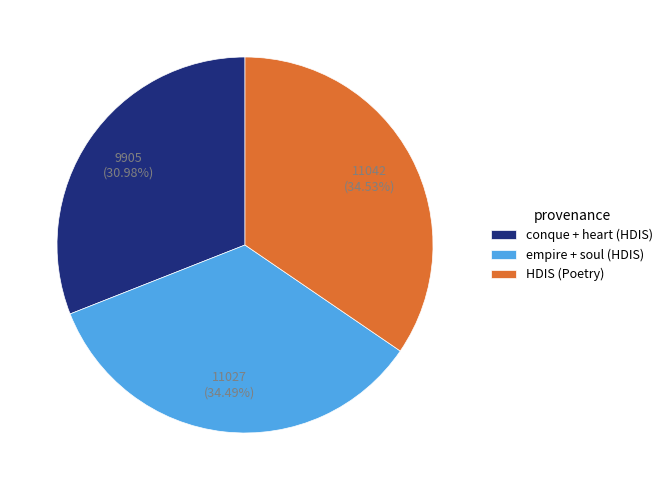

Does any single category account for the majority?

No